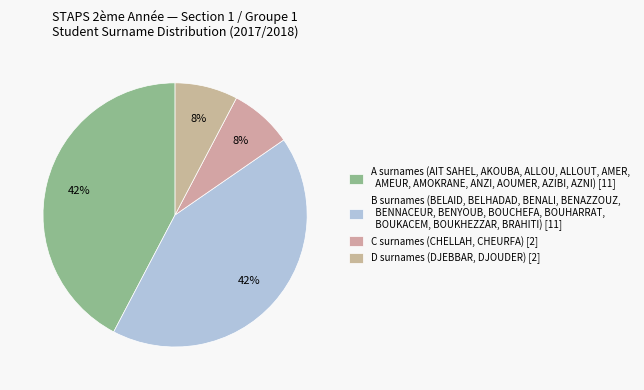

How many segments does this pie chart have?

4